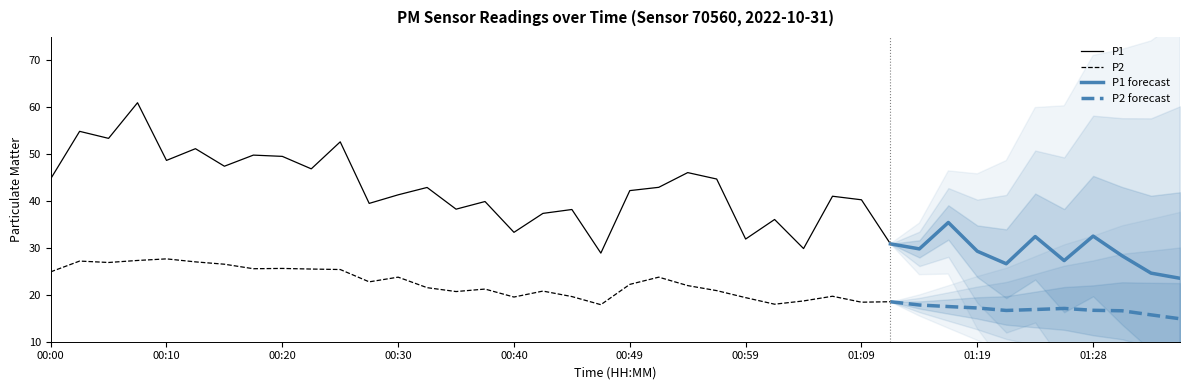

True or false: P1 and P2 cross at least once.

False